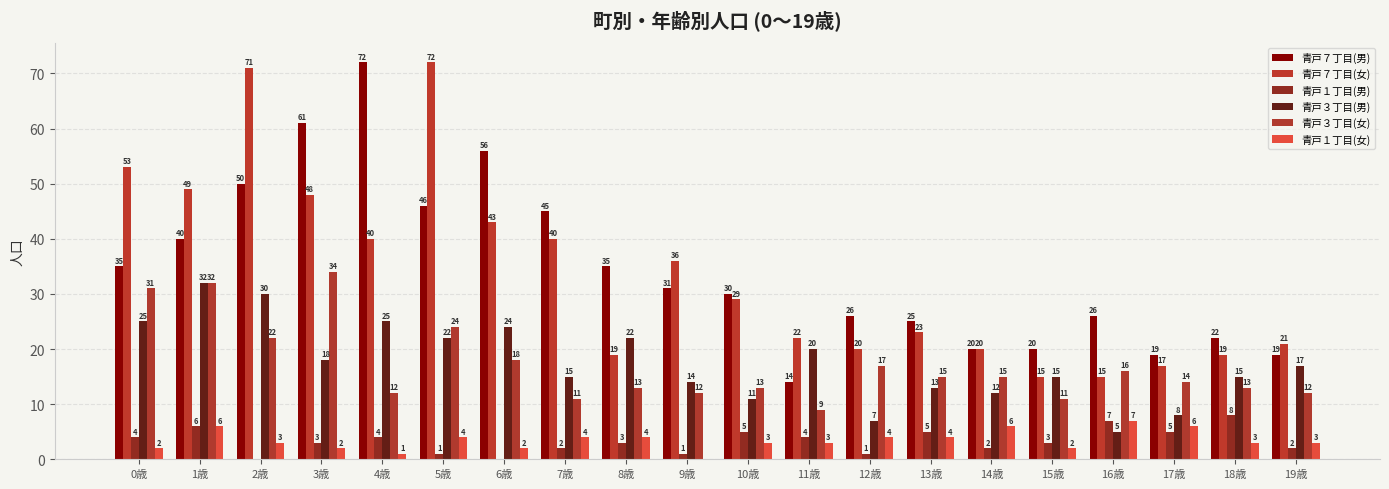

Which series has the largest total across all categories?

青戸７丁目(男)